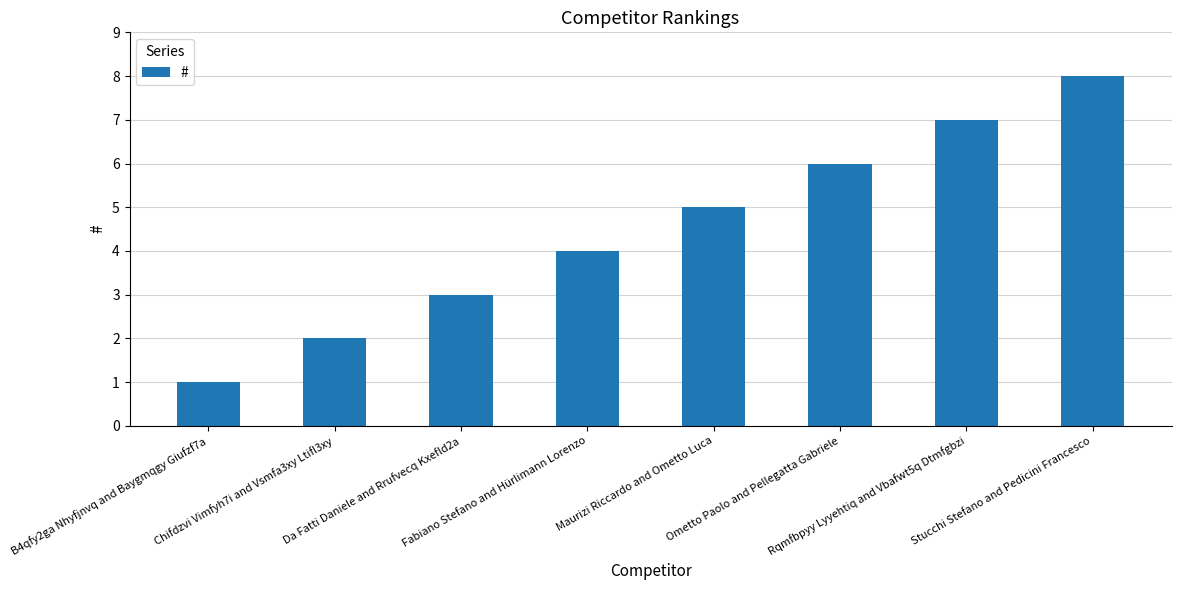

Rank the categories by value from lowest to highest.

B4qfy2ga Nhyfjnvq and Baygmqgy Giufzf7a, Chifdzvi Vimfyh7i and Vsmfa3xy Ltifl3xy, Da Fatti Daniele and Rrufvecq Kxefld2a, Fabiano Stefano and Hürlimann Lorenzo, Maurizi Riccardo and Ometto Luca, Ometto Paolo and Pellegatta Gabriele, Rqmfbpyy Lyyehtiq and Vbafwt5q Dtmfgbzi, Stucchi Stefano and Pedicini Francesco